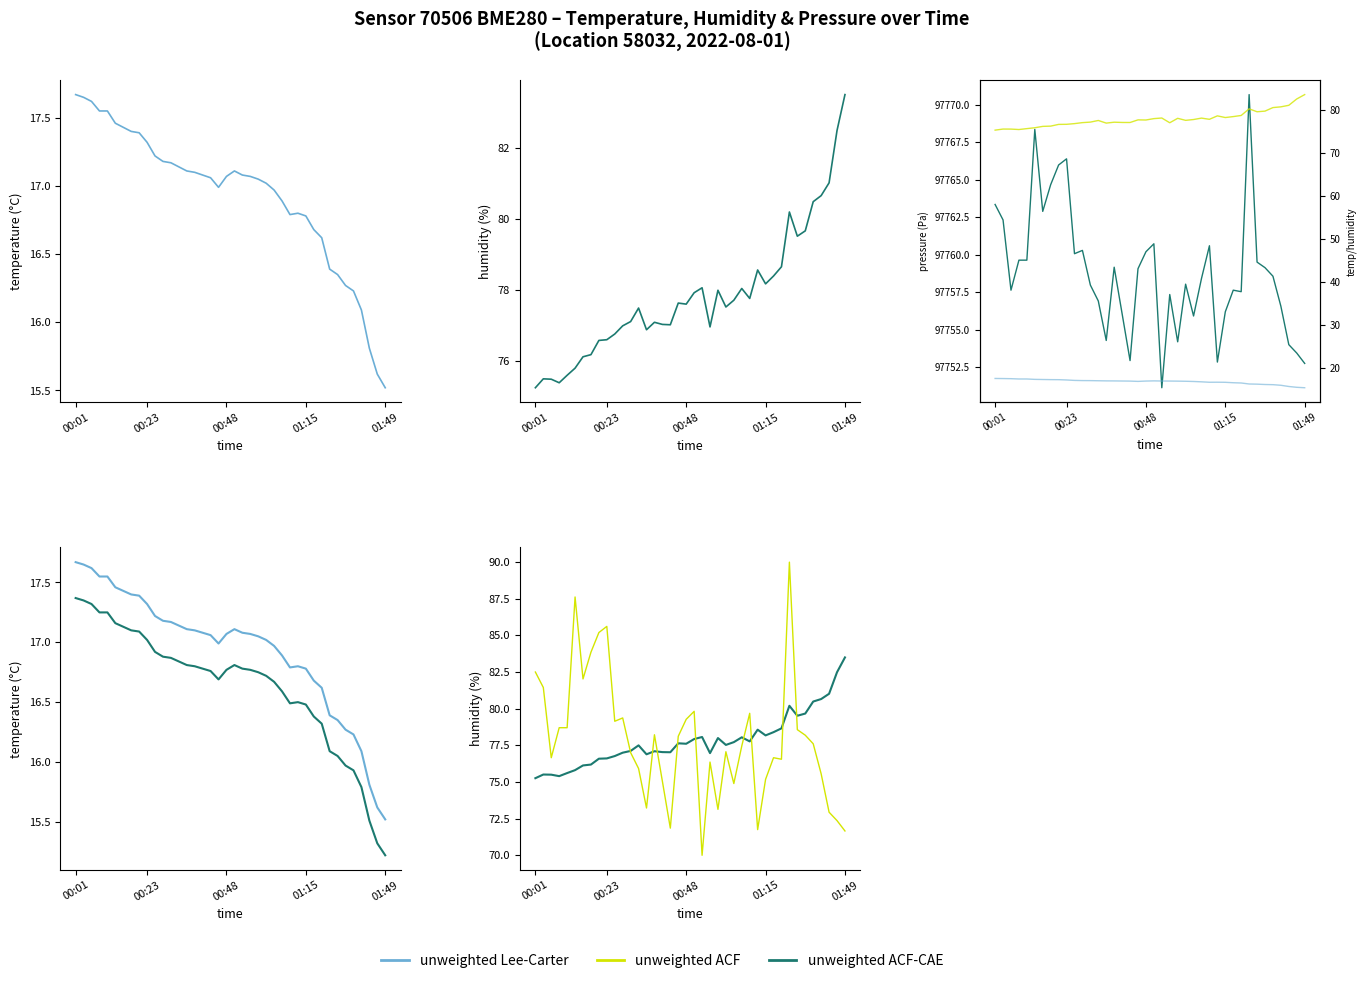

Reading left to right, list all the values displayed in this chart.

temperature: 17.7	17.6	17.6	17.6	17.6	17.5	17.4	17.4	17.4	17.3	17.2	17.2	17.2	17.1	17.1	17.1	17.1	17.1	17.0	17.1	17.1	17.1	17.1	17.1	17.0	17.0	16.9	16.8	16.8	16.8	16.7	16.6	16.4	16.4	16.3	16.2	16.1	15.8	15.6	15.5
humidity: 75.3	75.5	75.5	75.4	75.6	75.8	76.1	76.2	76.6	76.6	76.8	77.0	77.1	77.5	76.9	77.1	77.0	77.0	77.6	77.6	77.9	78.1	77.0	78.0	77.5	77.7	78.0	77.8	78.6	78.2	78.4	78.7	80.2	79.5	79.7	80.5	80.7	81.0	82.5	83.5
pressure: 97763.3	97762.3	97757.6	97759.6	97759.6	97768.3	97762.9	97764.7	97766.0	97766.4	97760.1	97760.3	97758.0	97756.9	97754.3	97759.2	97756.1	97752.9	97759.1	97760.2	97760.7	97751.1	97757.3	97754.2	97758.0	97755.9	97758.4	97760.6	97752.8	97756.2	97757.6	97757.5	97770.7	97759.5	97759.1	97758.6	97756.6	97754.0	97753.4	97752.8